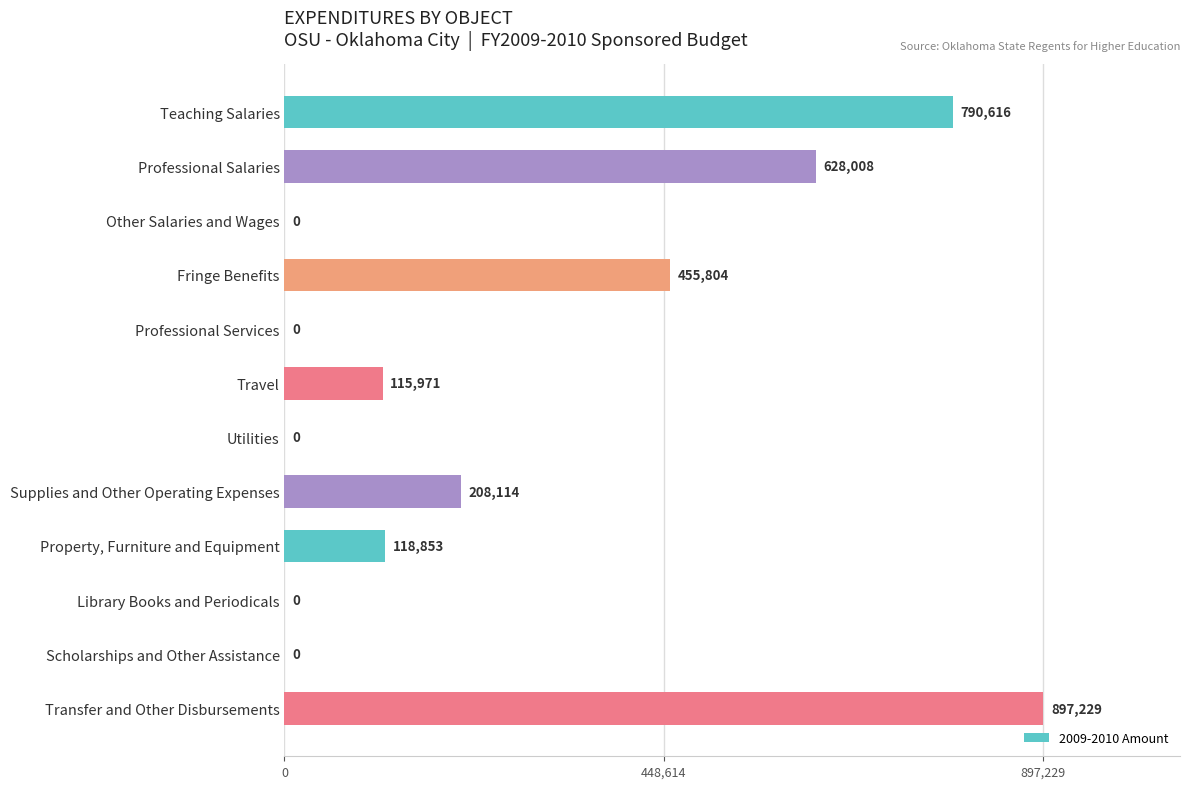

At which label is the value closest to 448614?

Fringe Benefits